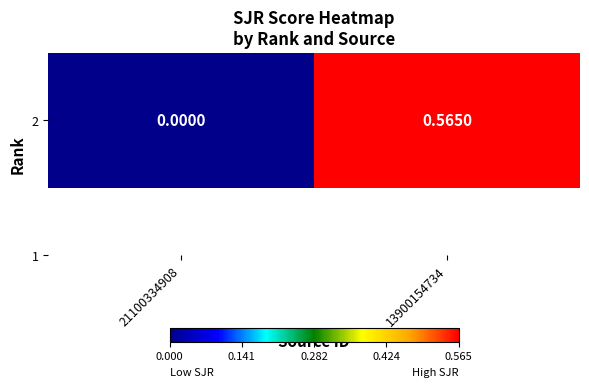

What is the change in value from 21100334908 to 13900154734?

+0.6